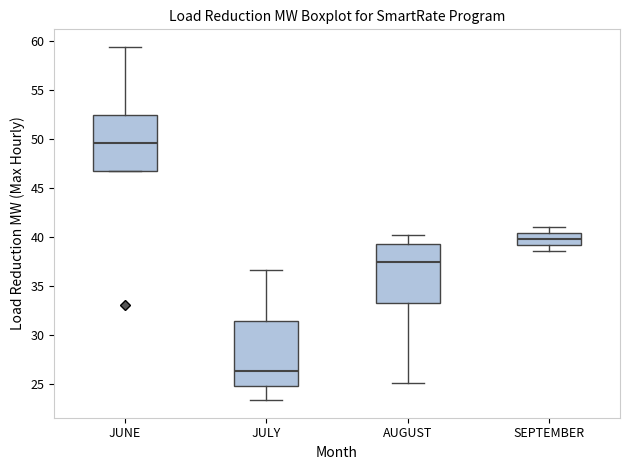

Where does the median line of the box for JULY sit on the y-axis? The values are not printed on the chart, so give them approximately, as read against the axis.

26.5